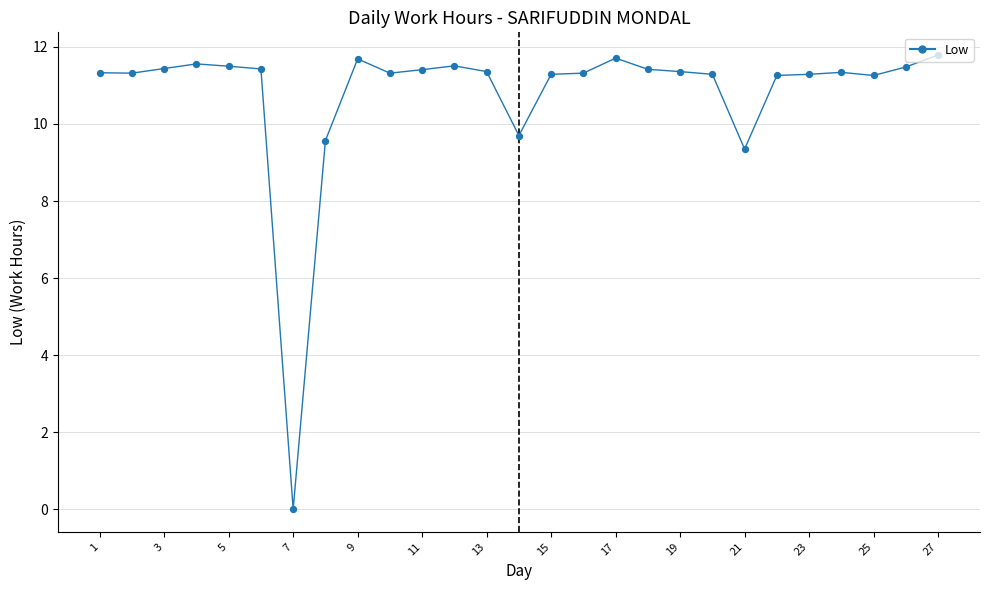

What is the greatest value displayed?

11.8